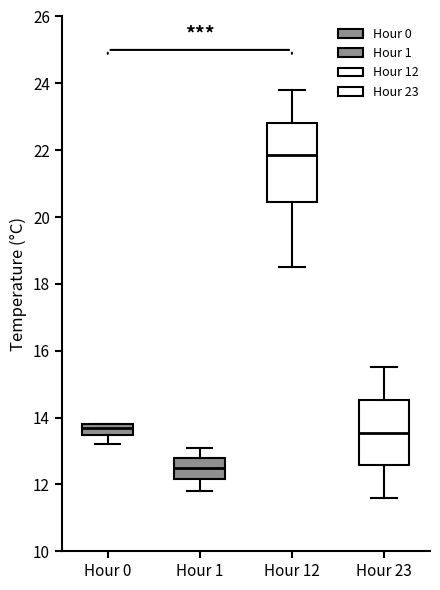

Reading left to right, transcribe this box plot: for each box, give where its median line is, the range the box spans, and where its two whiskers end, as read against the y-axis. The values are not printed on the chart, so give them approximately, as read against the axis.

Hour 0: median 13.8 (just below the box's upper edge), box 13.4 to 13.8, whiskers 13.2 to 13.8
Hour 1: median 12.6, box 12.2 to 12.8, whiskers 11.8 to 13.2
Hour 12: median 21.8, box 20.4 to 22.8, whiskers 18.6 to 23.8
Hour 23: median 13.6, box 12.6 to 14.6, whiskers 11.6 to 15.6